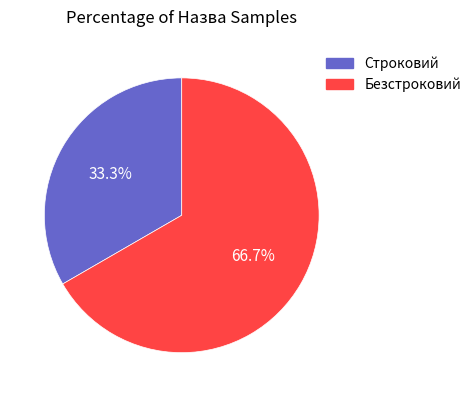

To the nearest percent, what percentage of the pie is Строковий?

33%